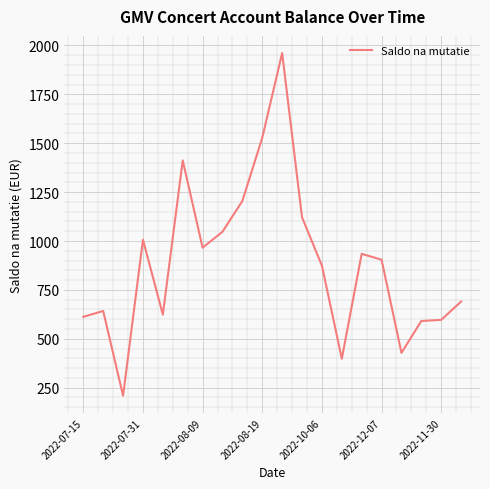

What is the maximum value shown in the chart?

1961.1